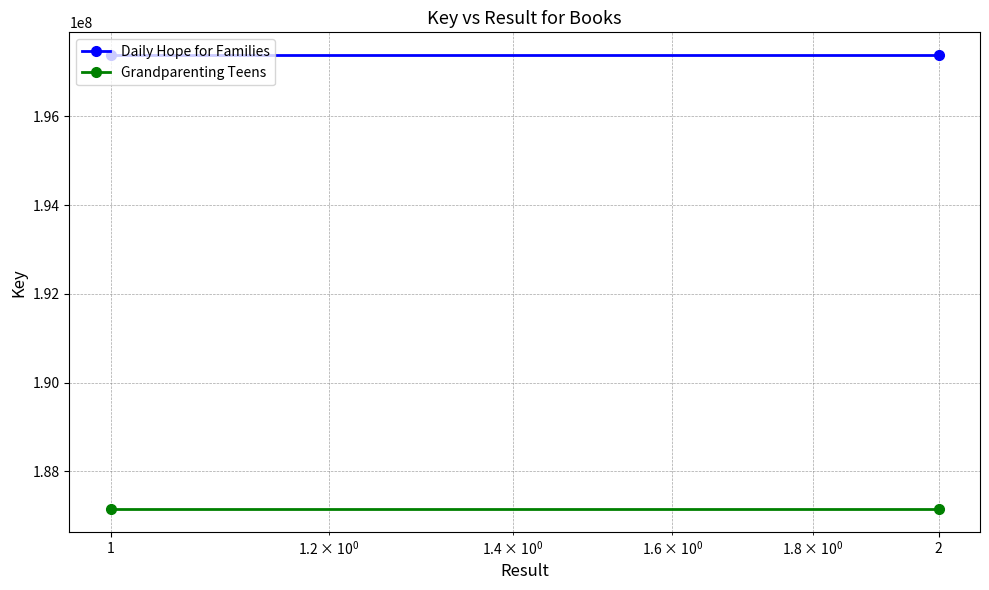

What is the difference between the highest and lowest values at 2?

10238309